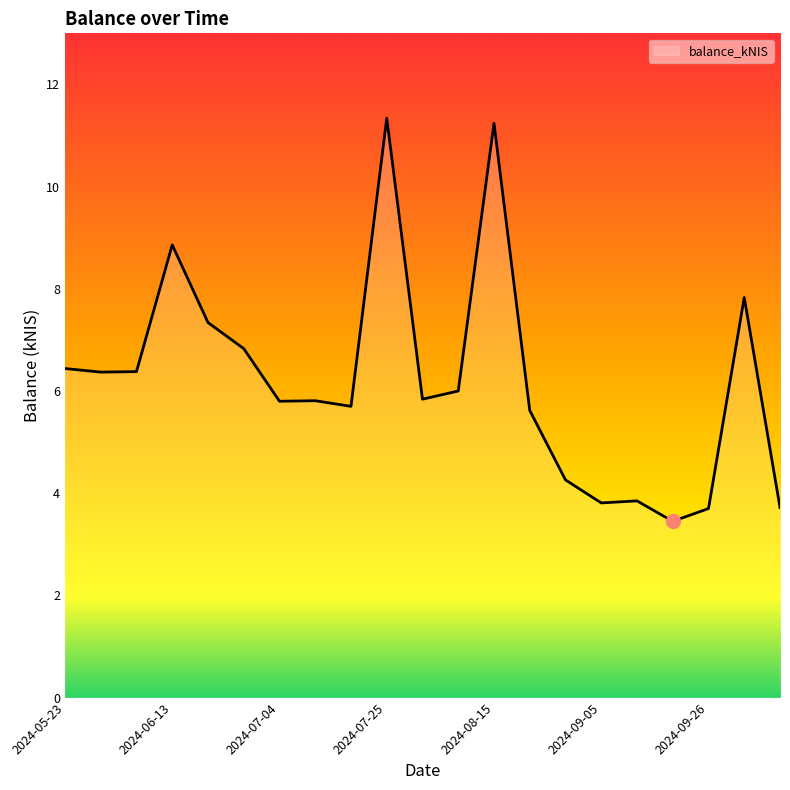

What is the greatest value displayed?

11.3